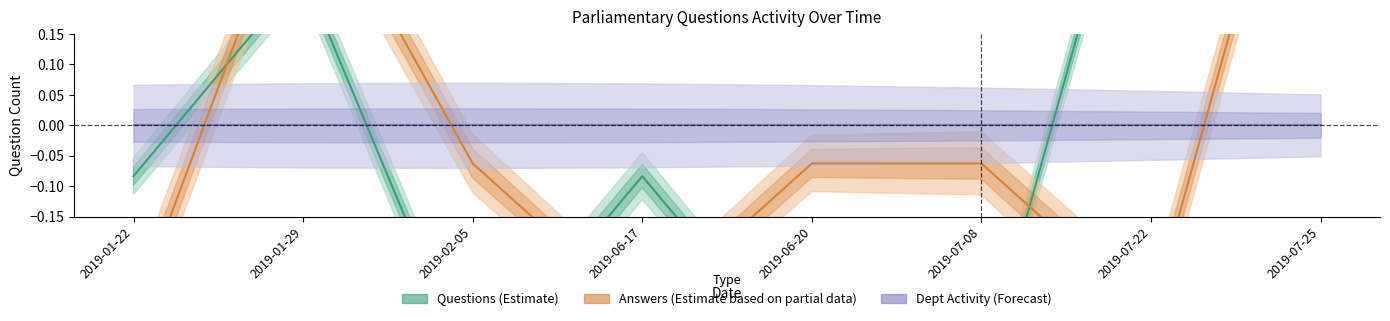

Does the chart have visible grid lines?

No